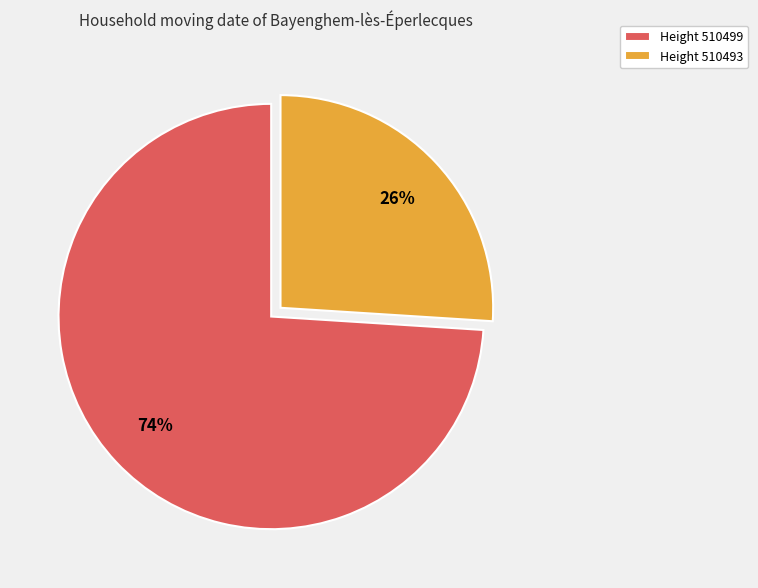

The Height 510493 slice represents 14% of the pie. True or false?

False